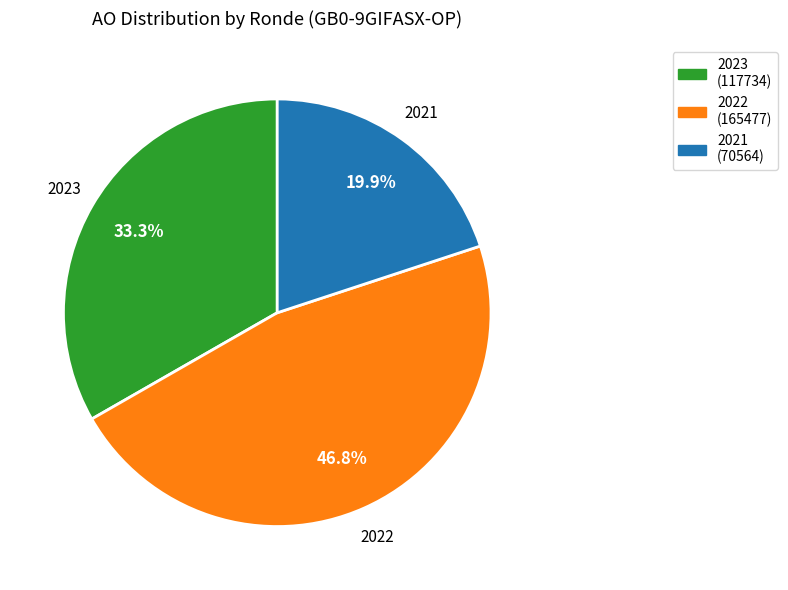

How many segments does this pie chart have?

3